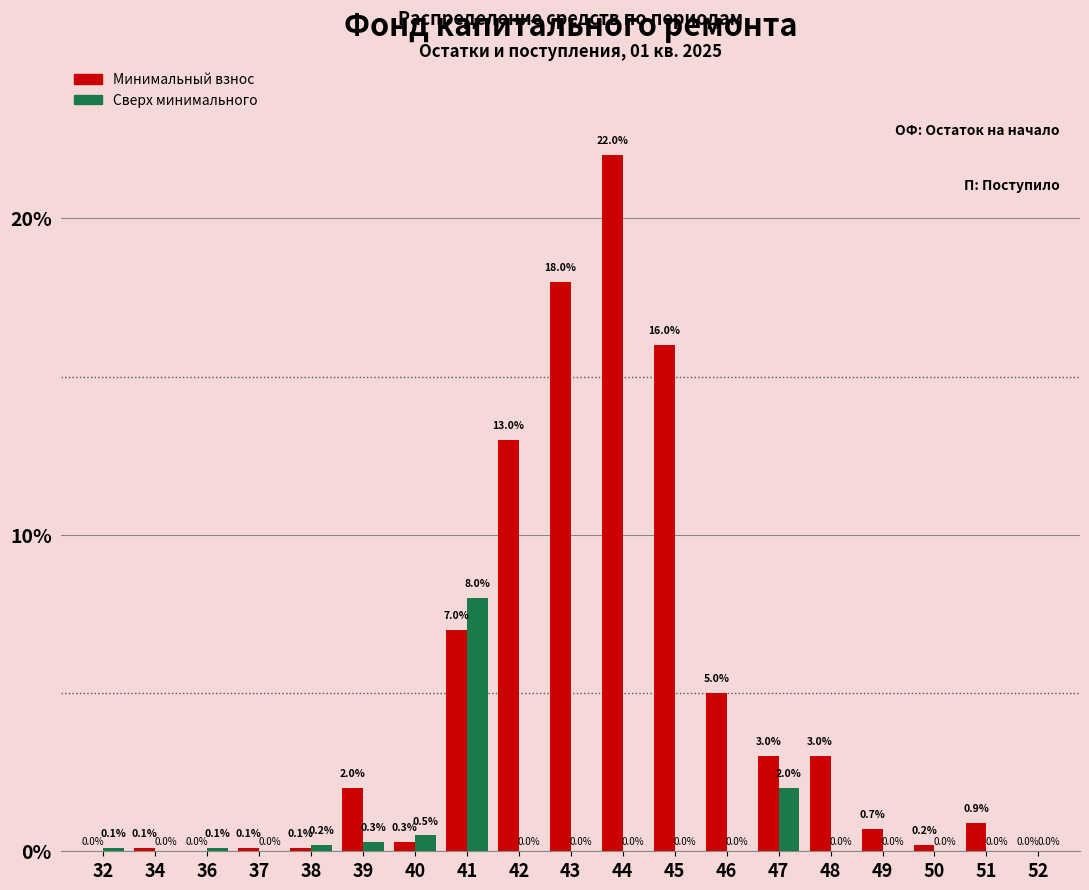

Reading left to right, what are all the values shown in this chart?

Минимальный взнос: 32=0.0	34=0.1	36=0.0	37=0.1	38=0.1	39=2.0	40=0.3	41=7.0	42=13.0	43=18.0	44=22.0	45=16.0	46=5.0	47=3.0	48=3.0	49=0.7	50=0.2	51=0.9	52=0.0
Сверх минимального: 32=0.1	34=0.0	36=0.1	37=0.0	38=0.2	39=0.3	40=0.5	41=8.0	42=0.0	43=0.0	44=0.0	45=0.0	46=0.0	47=2.0	48=0.0	49=0.0	50=0.0	51=0.0	52=0.0